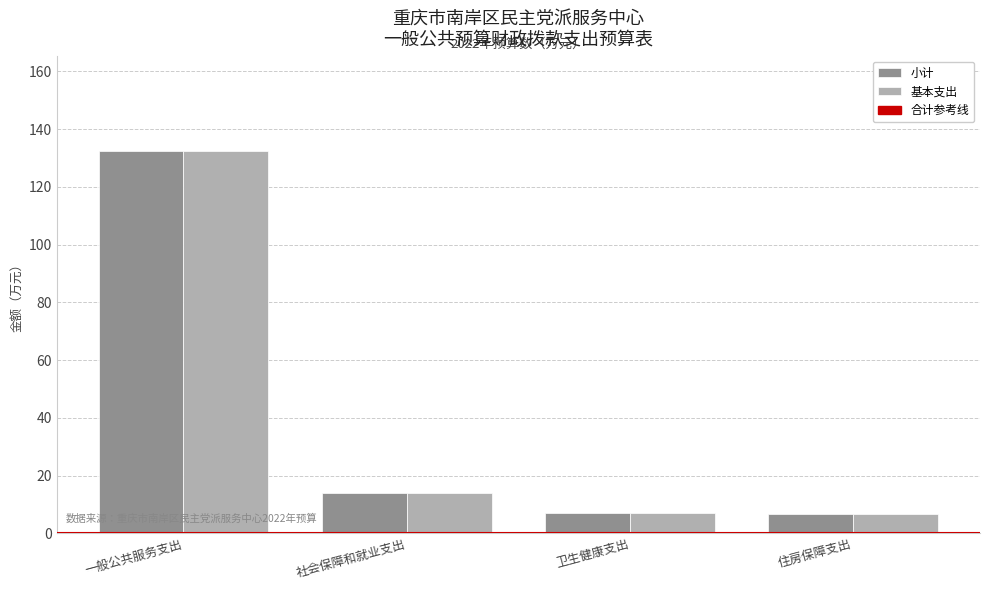

What is the total value across all series at 住房保障支出?

13.8